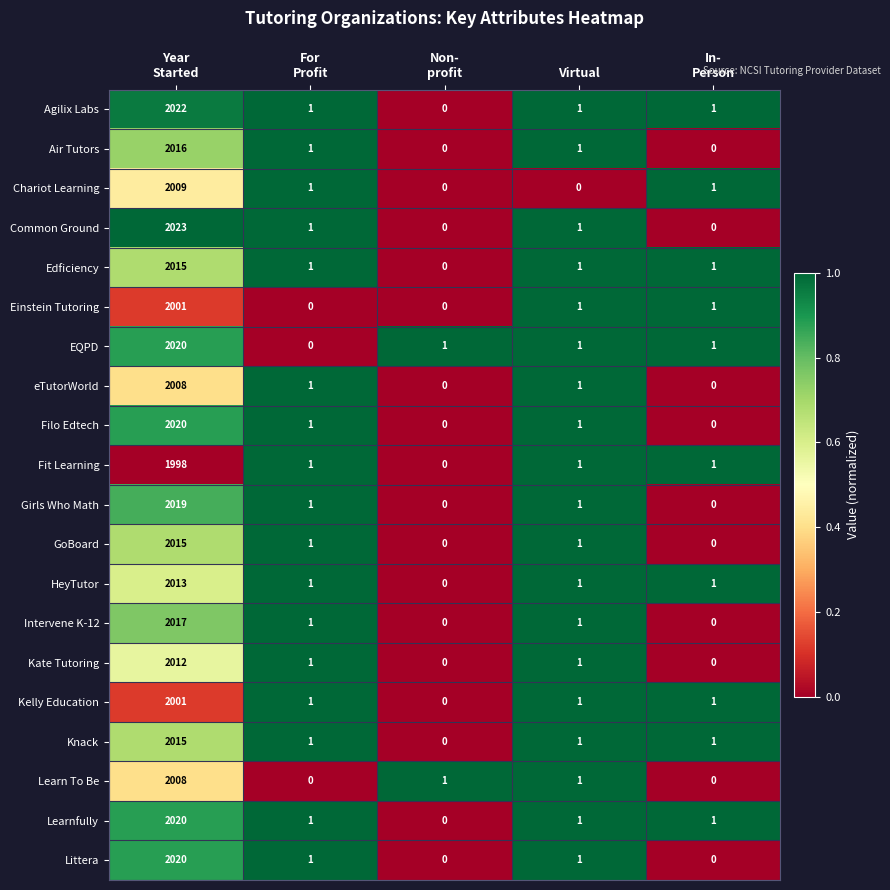

Which series has the widest spread of values?

Common Ground